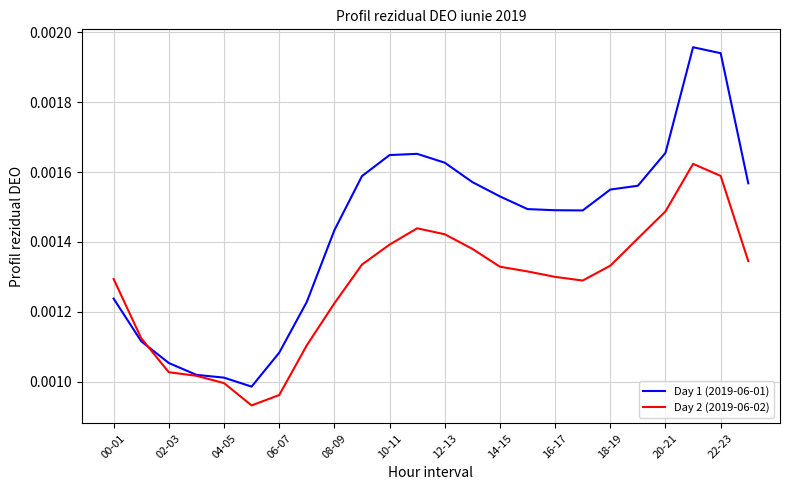

Which series has the largest range (max minus min)?

Day 1 (2019-06-01)